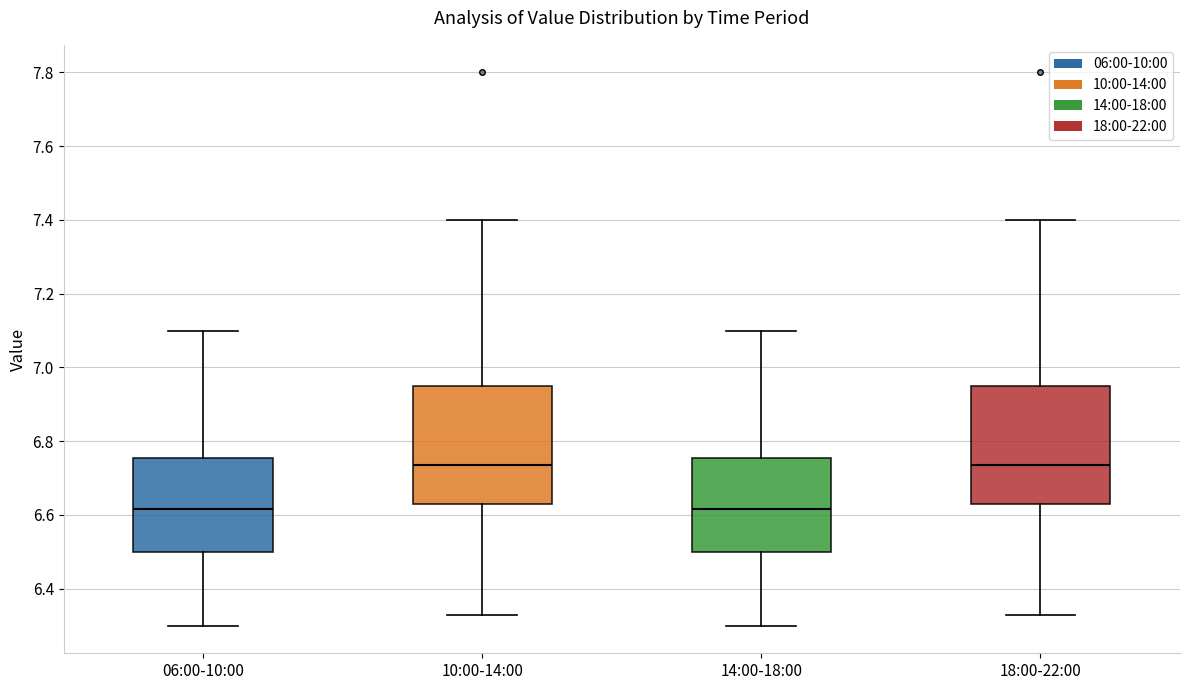

Reading left to right, read every box against the y-axis: the position of its median line, the range the box covers, and the ends of its whiskers. The values are not printed on the chart, so give them approximately, as read against the axis.

06:00-10:00: median 6.62, box 6.50 to 6.76, whiskers 6.30 to 7.10
10:00-14:00: median 6.74, box 6.64 to 6.96, whiskers 6.34 to 7.40
14:00-18:00: median 6.62, box 6.50 to 6.76, whiskers 6.30 to 7.10
18:00-22:00: median 6.74, box 6.64 to 6.96, whiskers 6.34 to 7.40